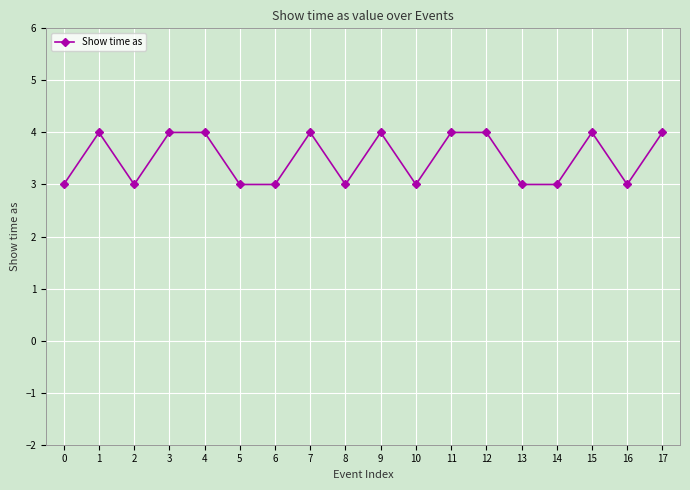

How many data points are less than 4?

9